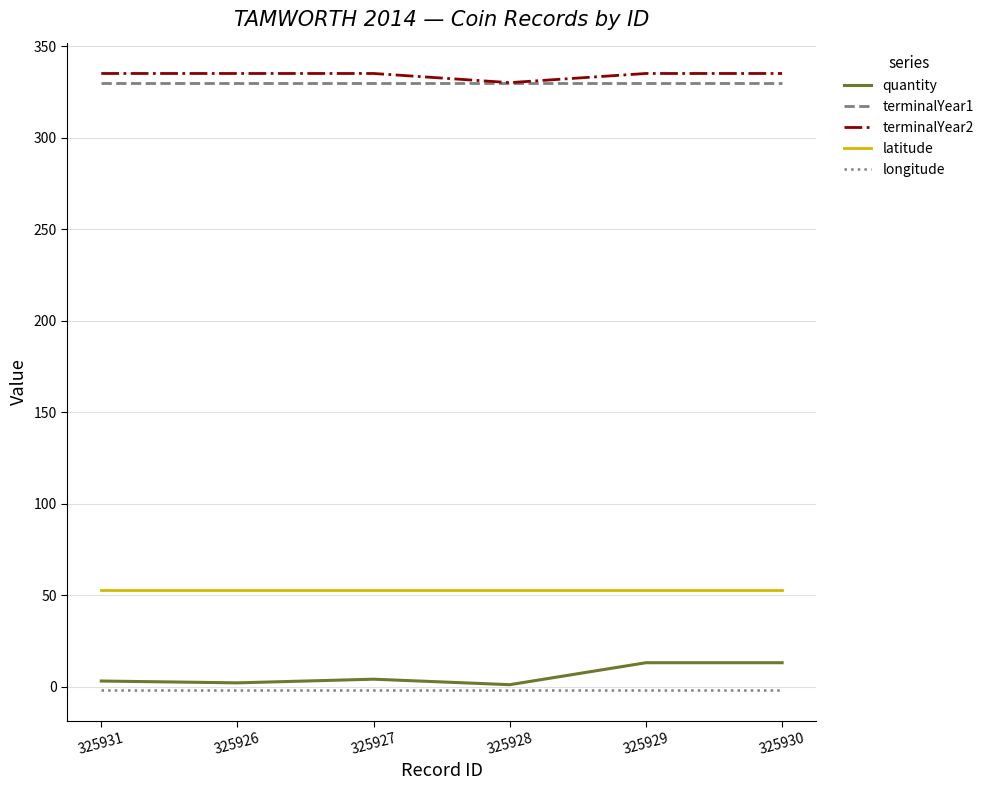

True or false: terminalYear1 and longitude intersect in this chart.

False